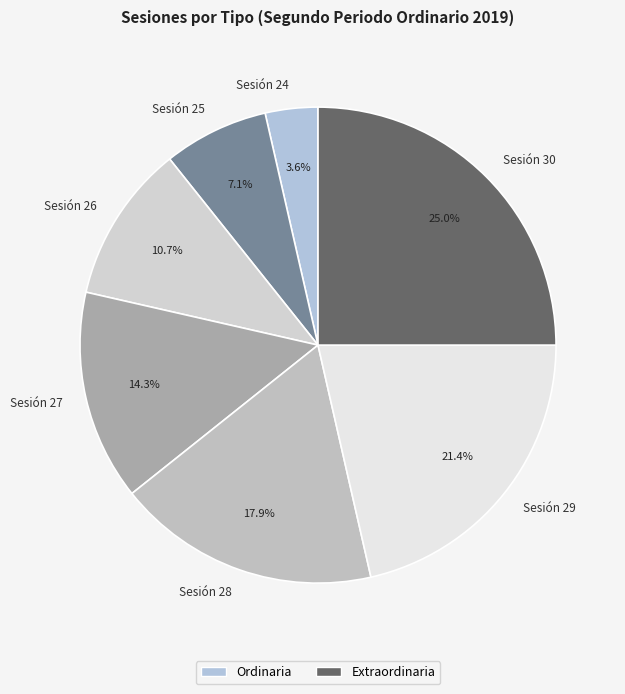

How many slices are in this pie chart?

7